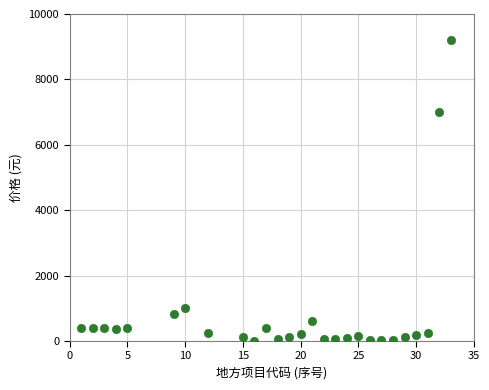

What Y value in the scatter plot is closest to 4608?

7000